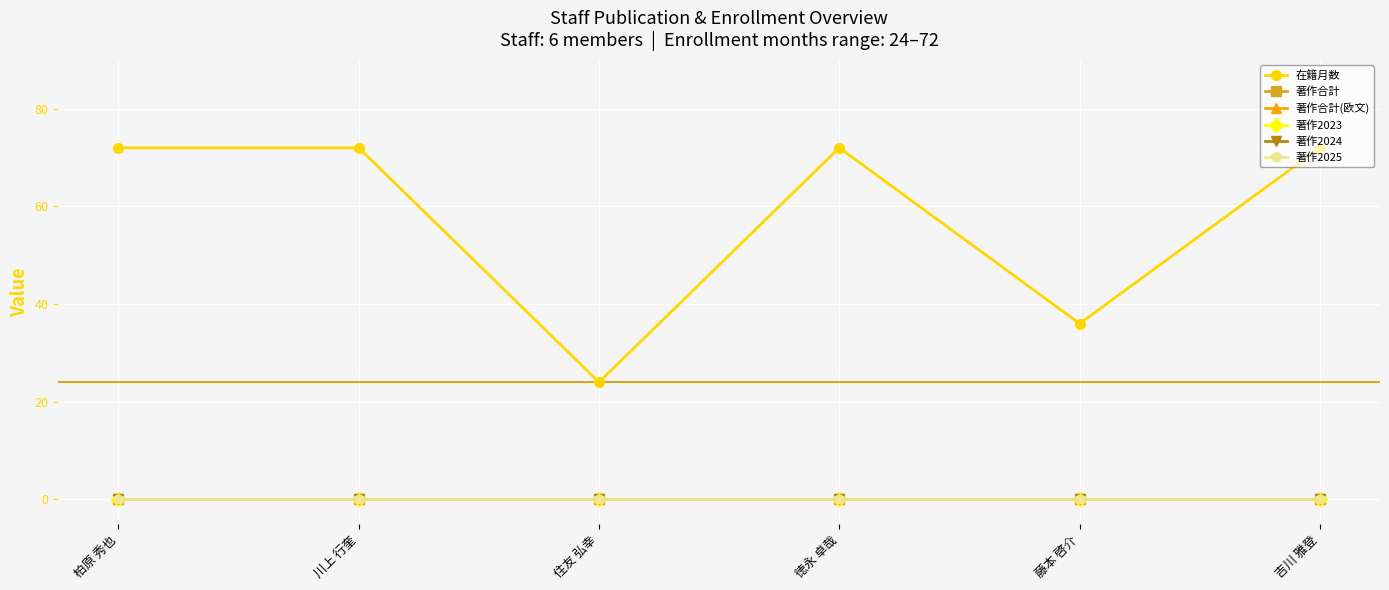

Rank the series at 住友 弘幸 from highest to lowest value.

在籍月数, 著作合計, 著作合計(欧文), 著作2023, 著作2024, 著作2025